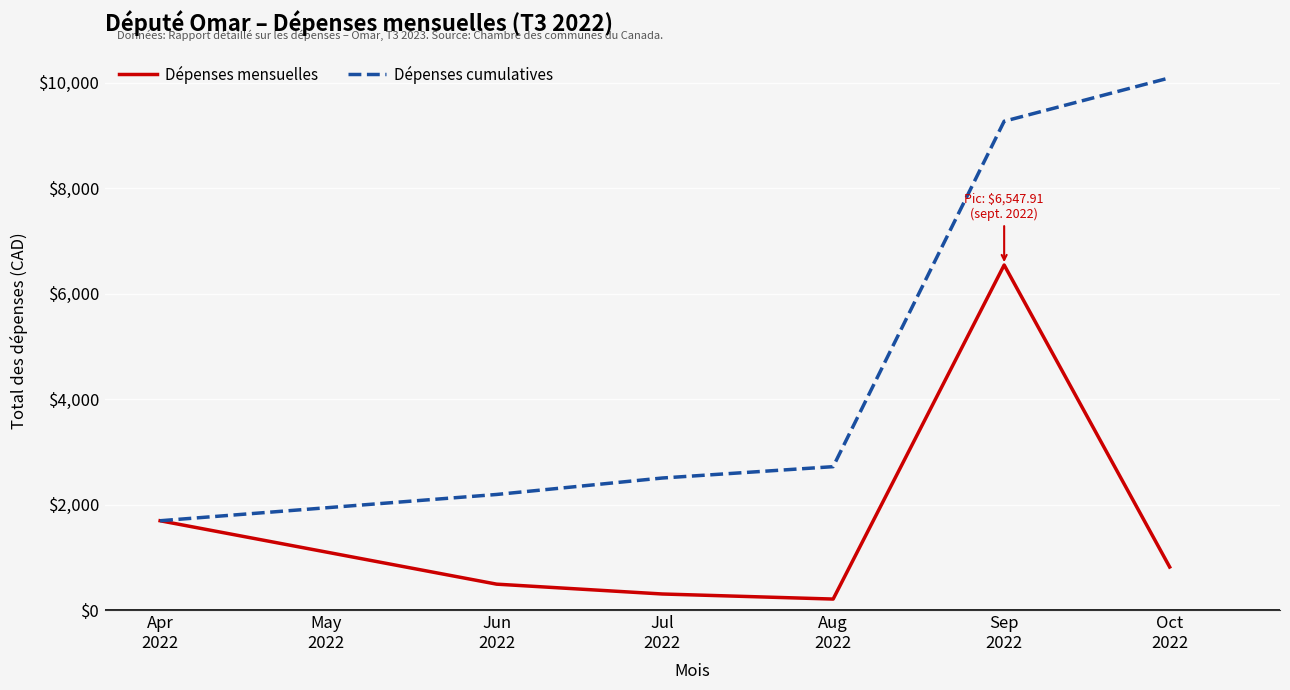

List the series in order of their overall mean, lowest first.

Dépenses mensuelles, Dépenses cumulatives